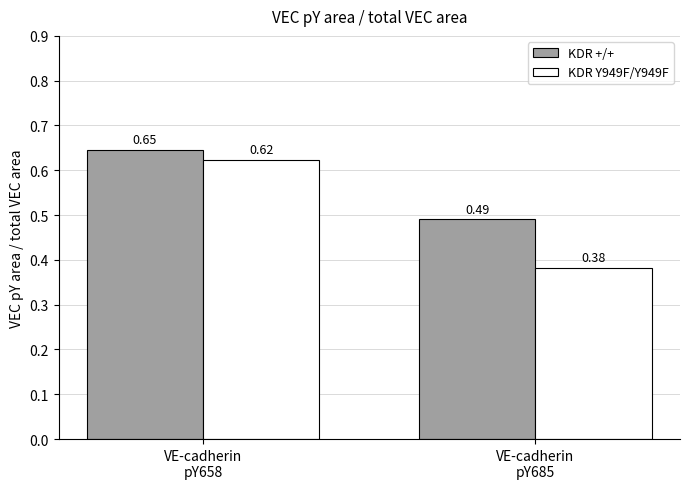

What is the difference between the KDR +/+ values at VE-cadherin
pY685 and VE-cadherin
pY658?

0.2